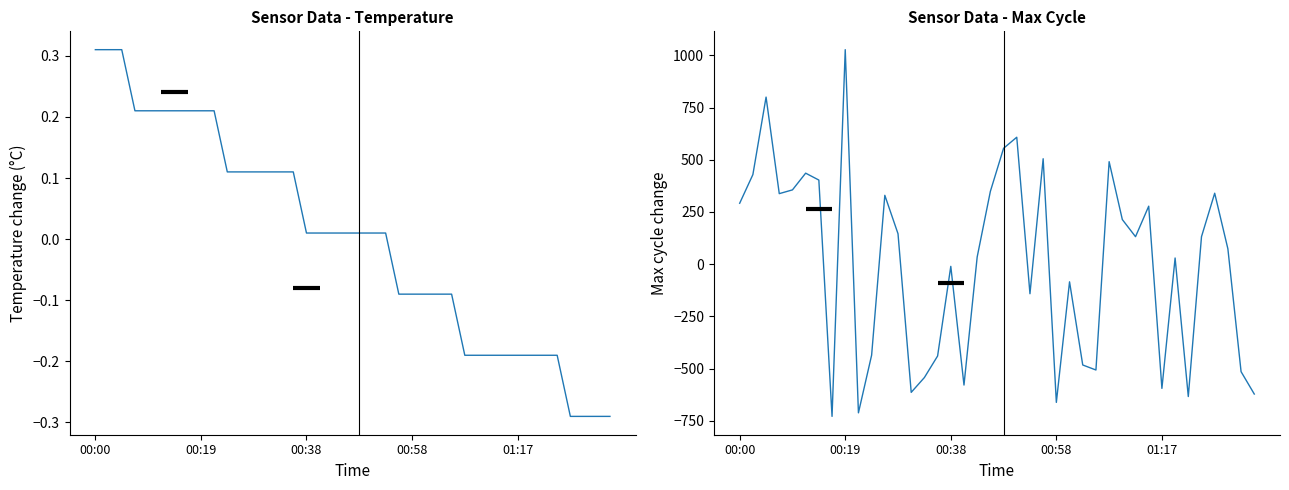

The value of Max_cycle at 11 is 329.8. True or false?

True